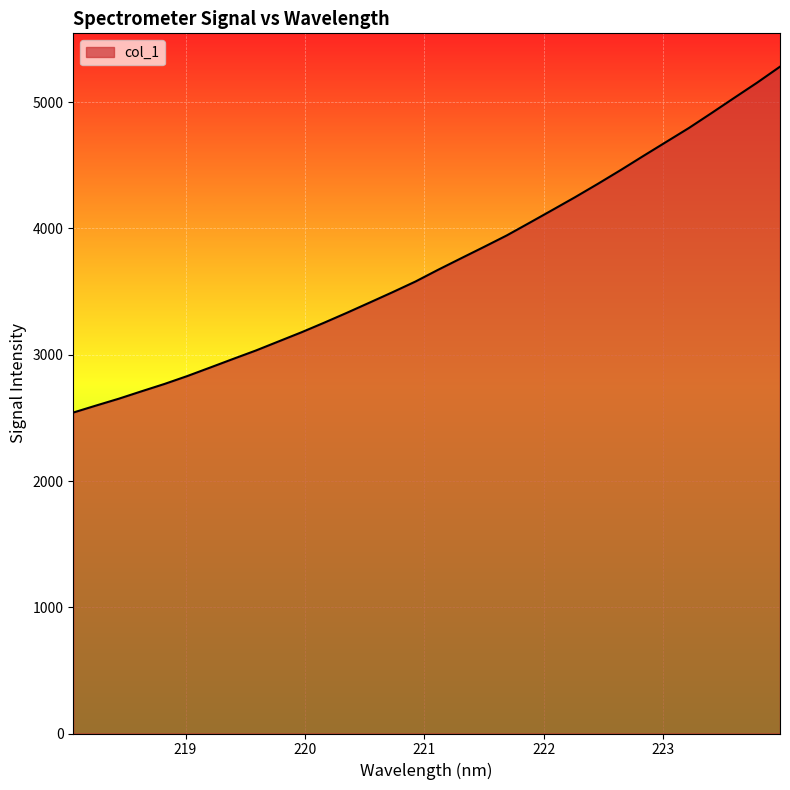

What is the difference between the maximum and minimum values?

2739.6